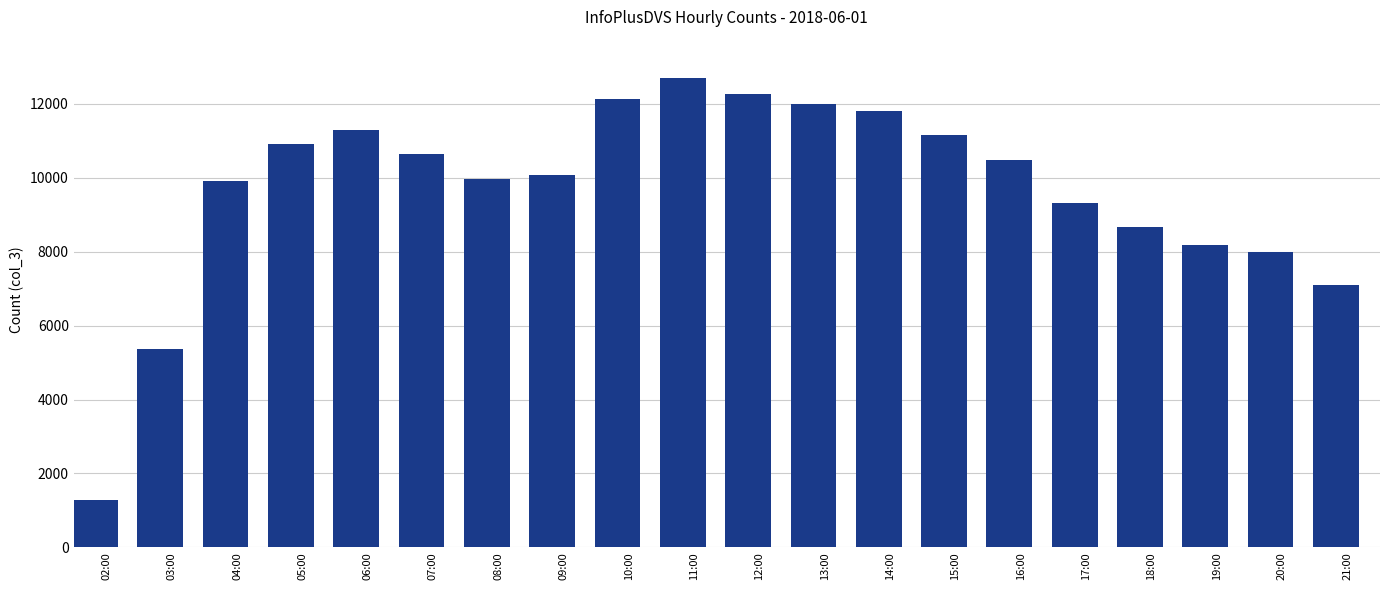

The value at 07:00 is 10652. True or false?

True